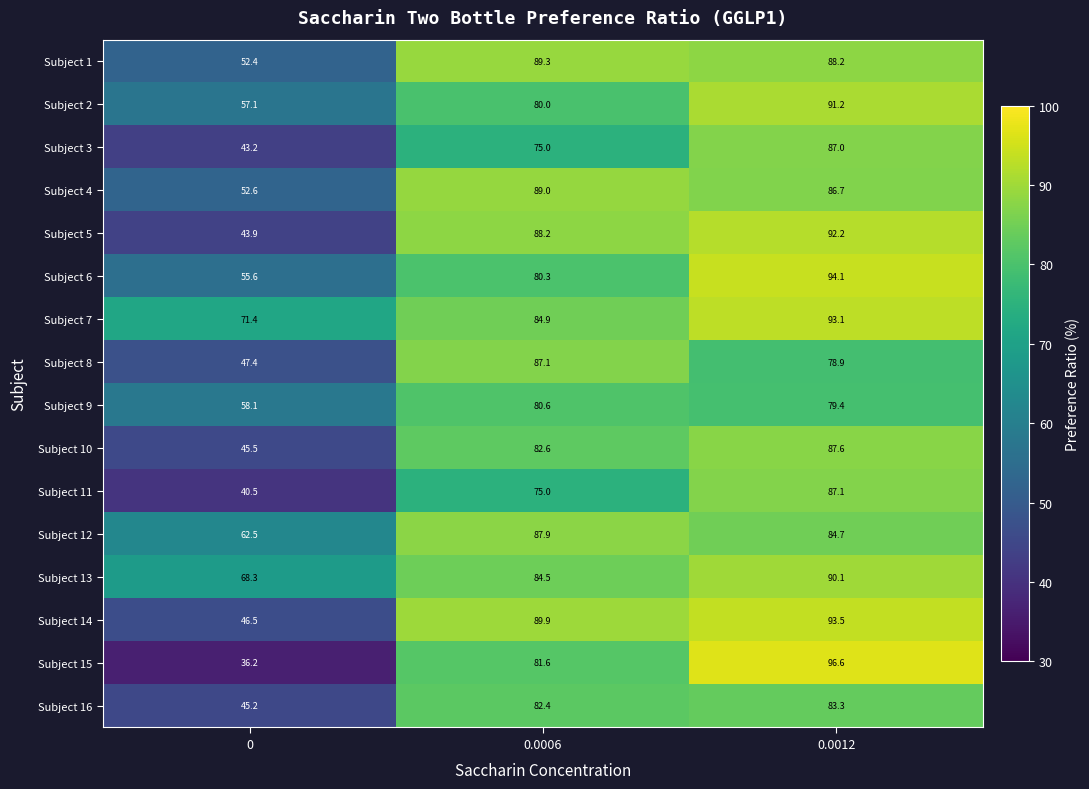

The Subject 16 series shows 83.3 at 0.0012. True or false?

True